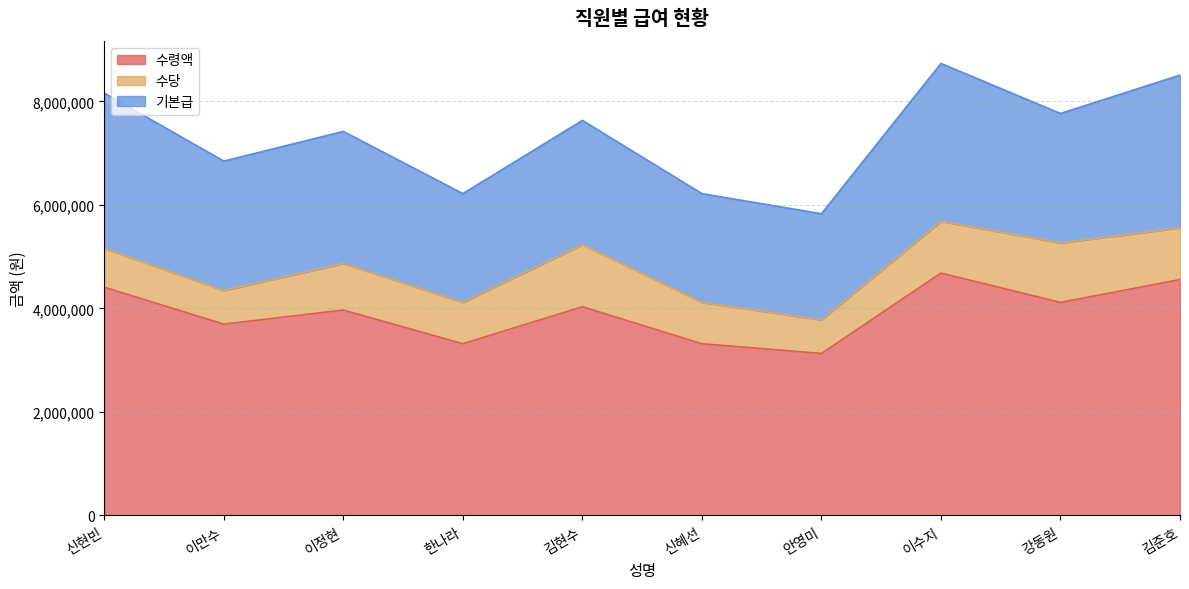

What is the sum of the 수령액 values at 이수지 and 신현빈?

9093000